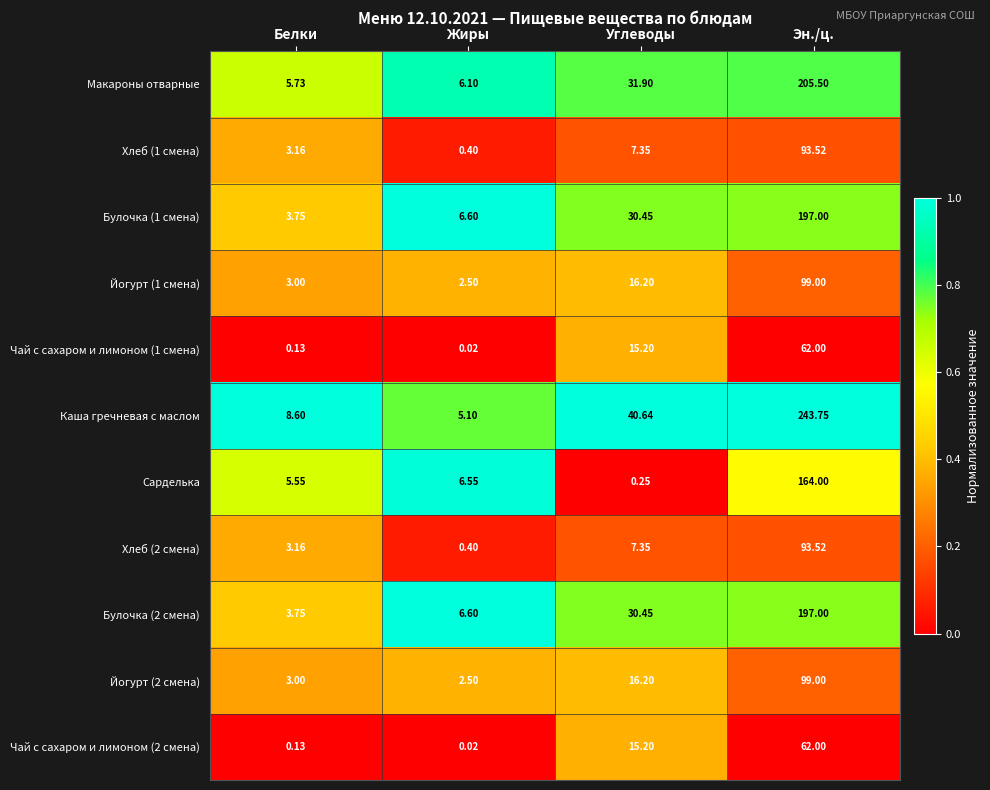

List the labels in order of Макароны отварные value, largest first.

Эн./ц., Углеводы, Жиры, Белки